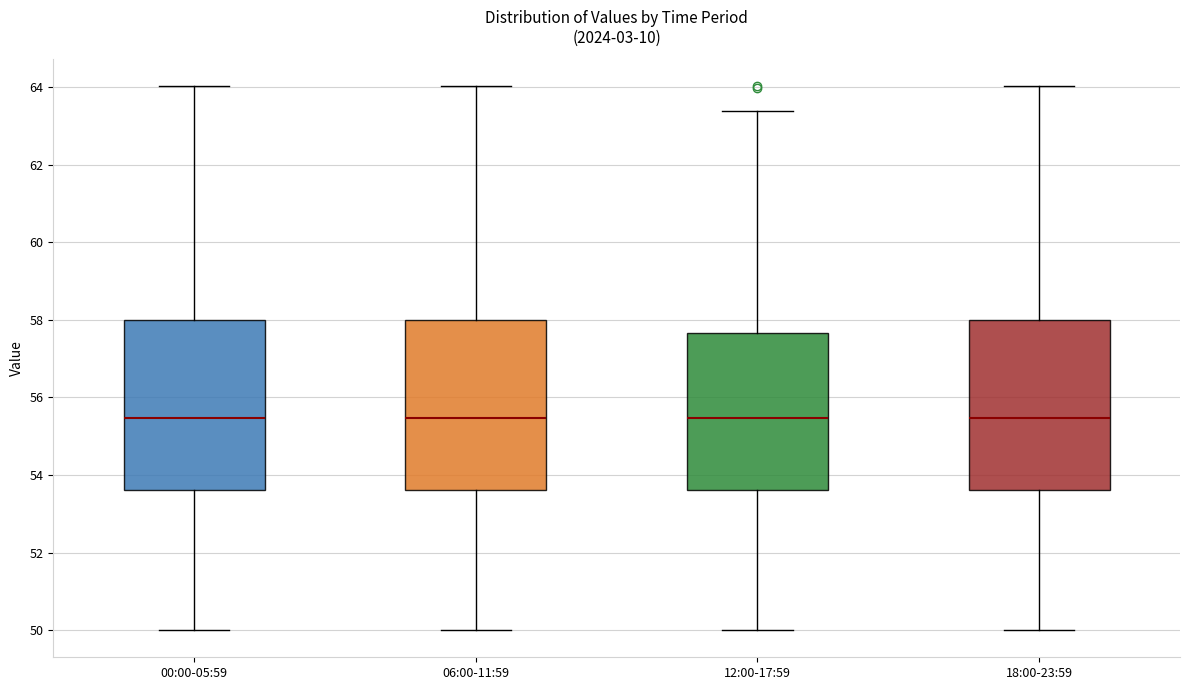

Reading left to right, read every box against the y-axis: the position of its median line, the range the box covers, and the ends of its whiskers. The values are not printed on the chart, so give them approximately, as read against the axis.

00:00-05:59: median 55.4, box 53.6 to 58.0, whiskers 50.0 to 64.0
06:00-11:59: median 55.4, box 53.6 to 58.0, whiskers 50.0 to 64.0
12:00-17:59: median 55.4, box 53.6 to 57.6, whiskers 50.0 to 63.4
18:00-23:59: median 55.4, box 53.6 to 58.0, whiskers 50.0 to 64.0